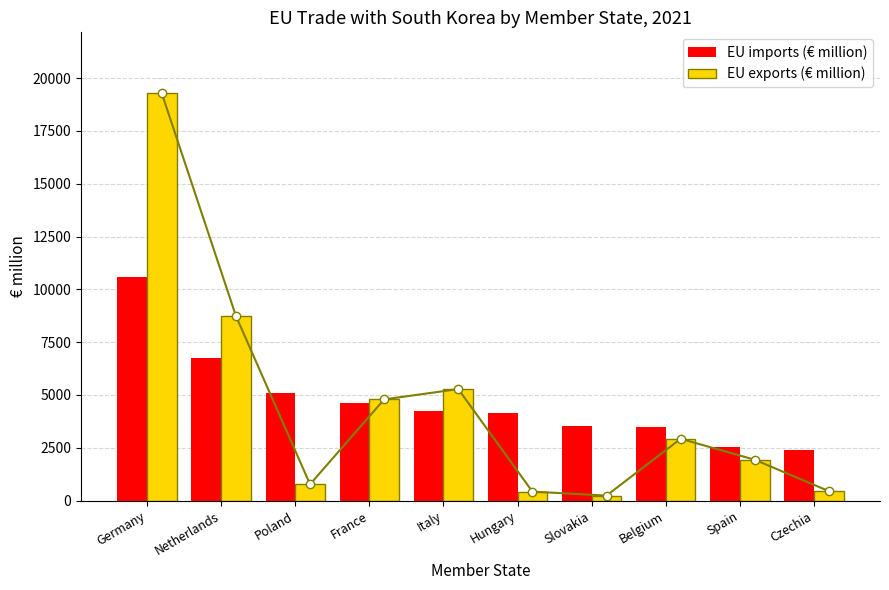

What are all the series names shown in the legend?

EU imports (€ million), EU exports (€ million)